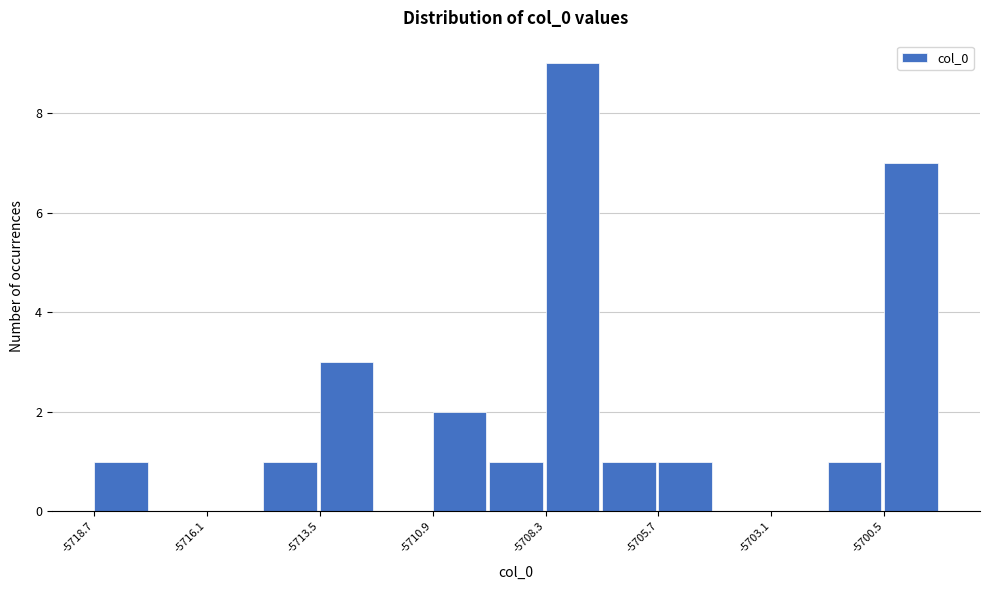

Read against the x-axis, roughly where is the centre of the tallest bar?

-5707.5